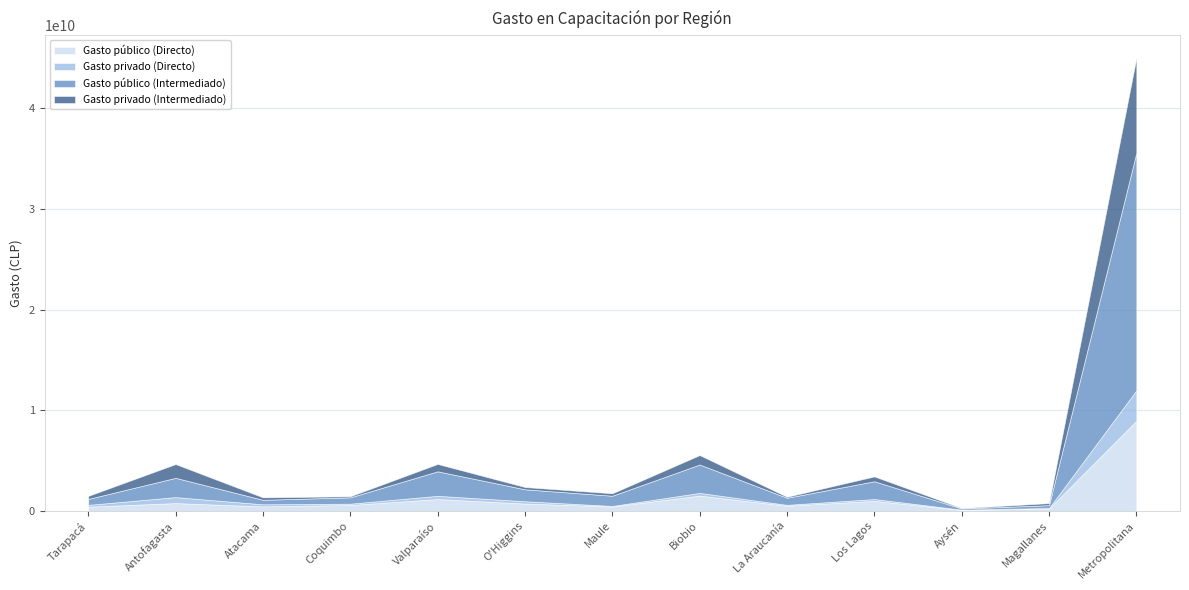

The Gasto público (Intermediado) series shows 1768735839 at Maule. True or false?

False